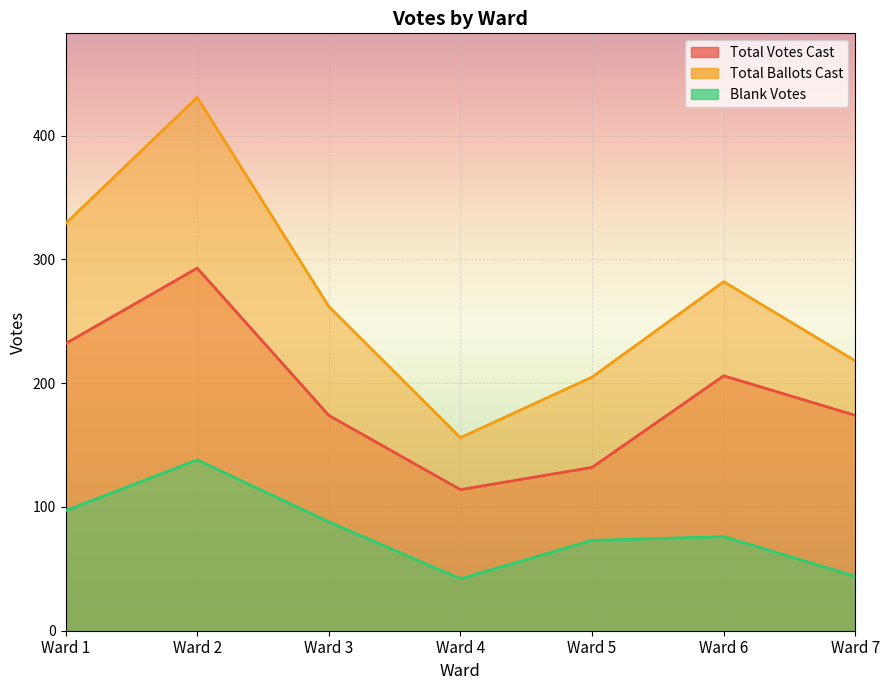

What is the difference between the Total Ballots Cast values at Ward 6 and Ward 3?

20